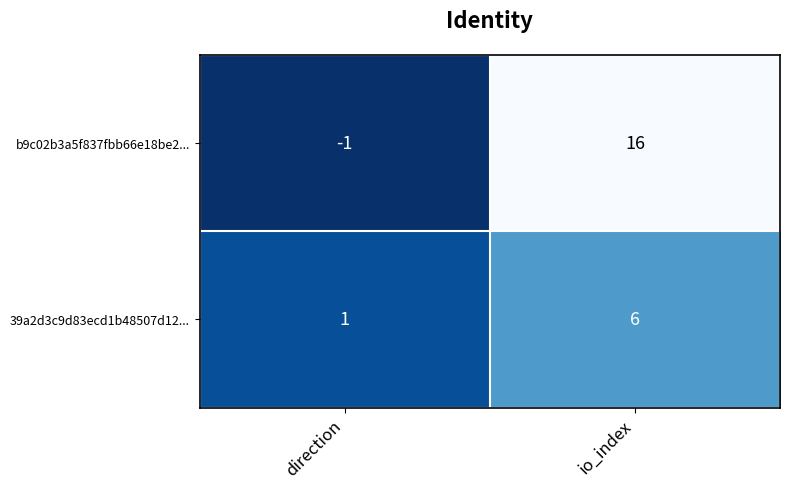

Which series has the largest total across all categories?

b9c02b3a5f837fbb66e18be2...